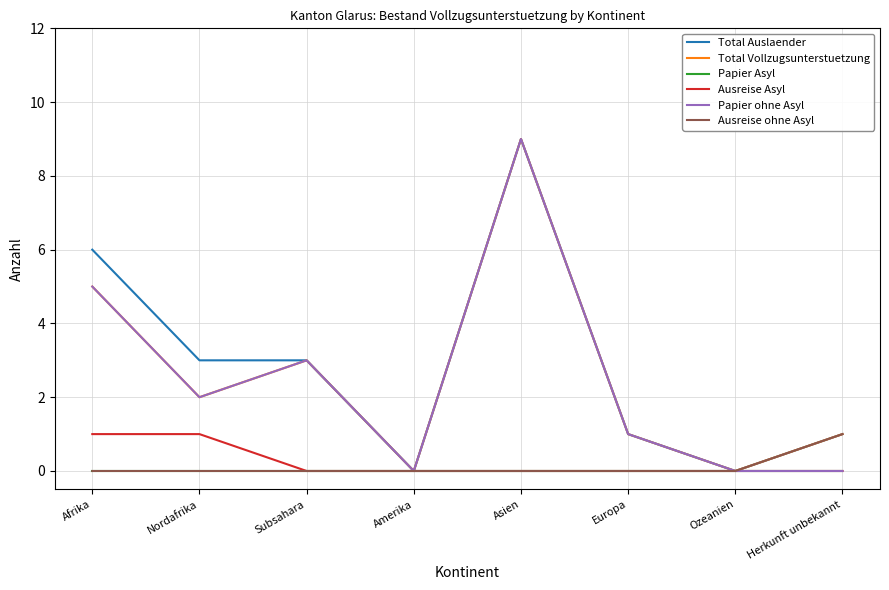

What is the spread (max minus min) of values at Afrika?

6